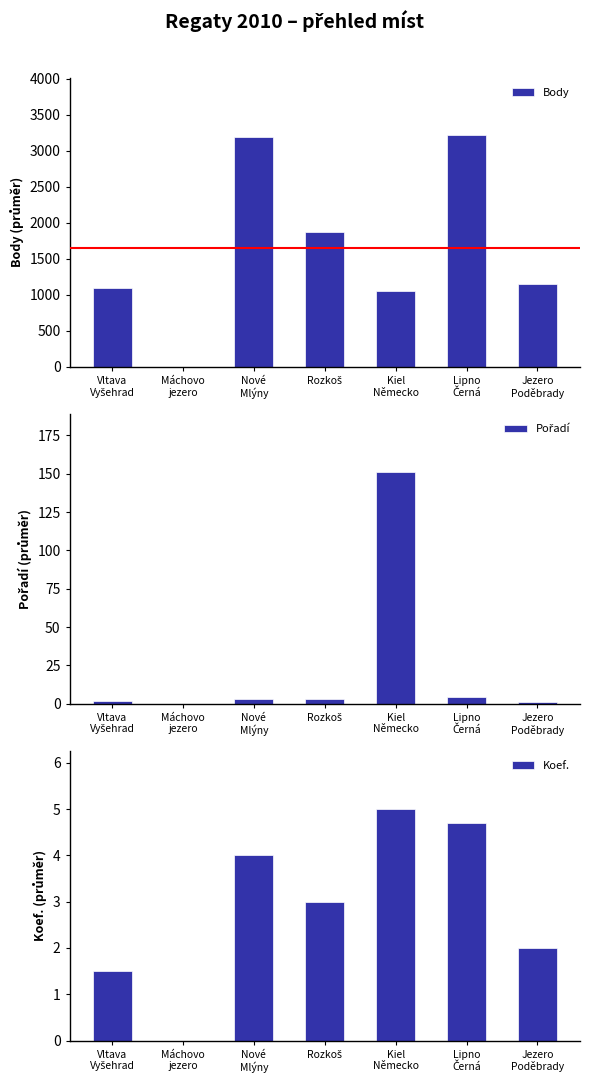

True or false: Body has a value of 1049.0 at Kiel
Německo.

True